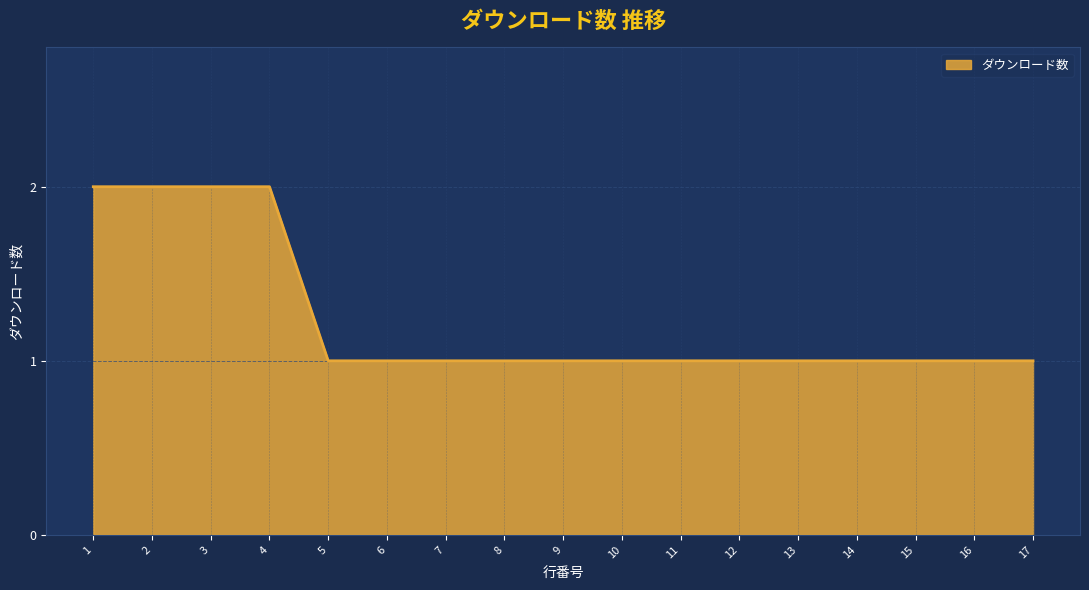

How many distinct data groups are displayed?

1